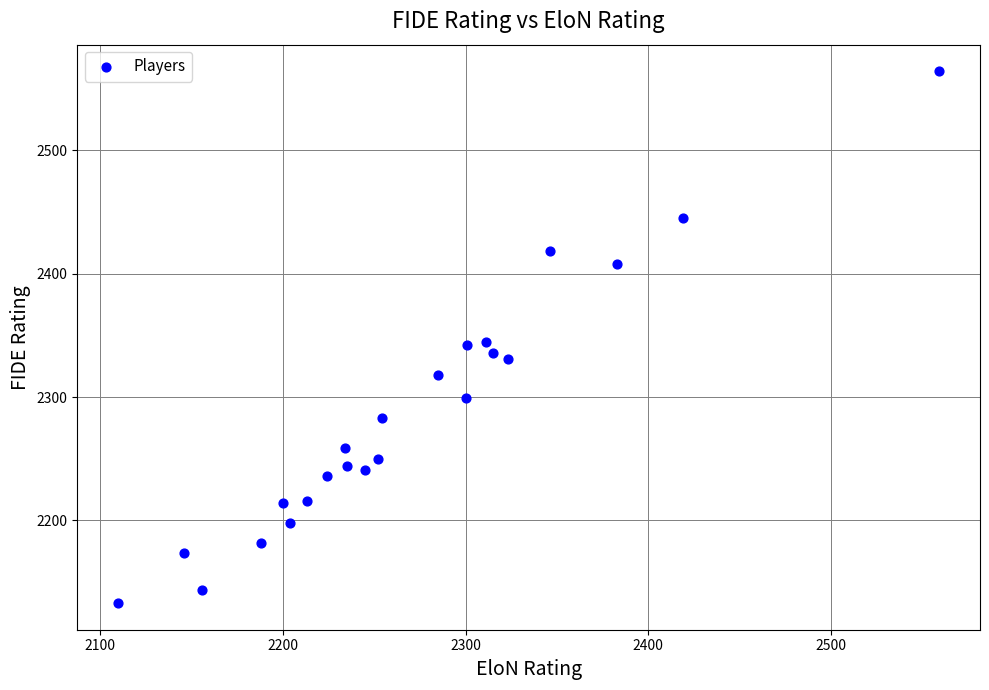

What is the range of X values (max minus min)?

449